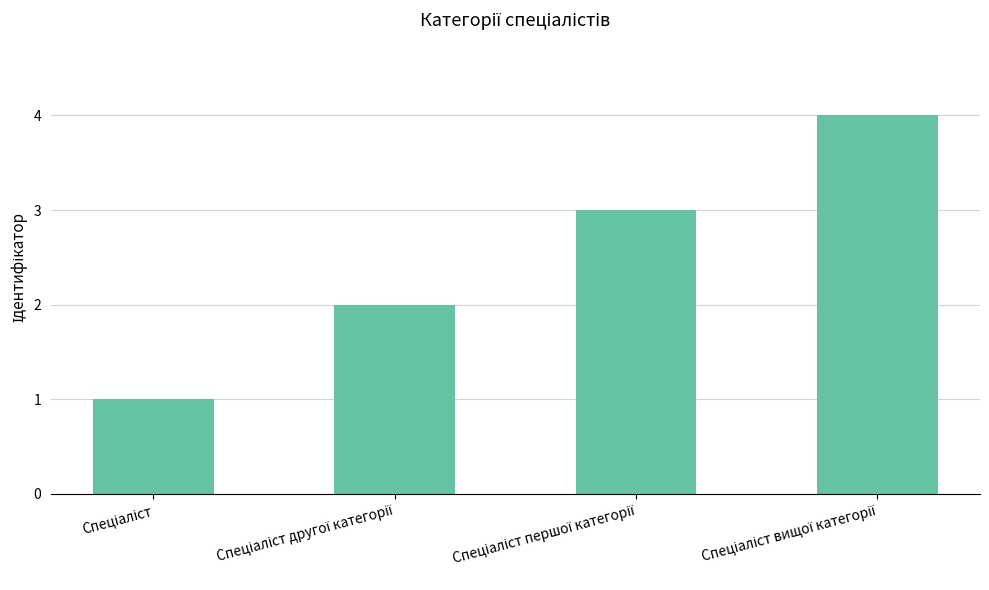

Are the bars grouped side by side (vs. stacked)?

No